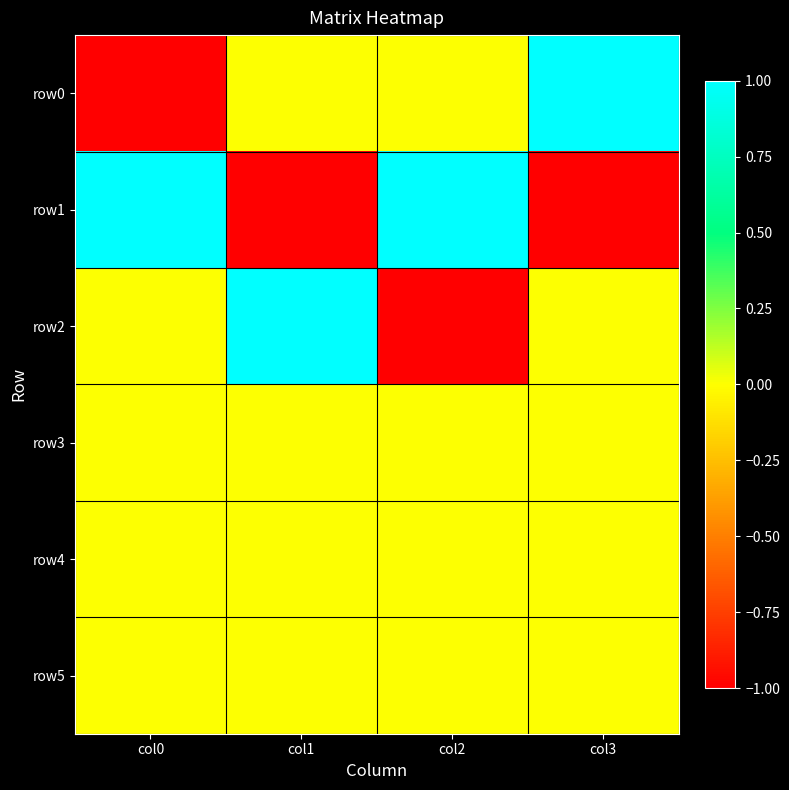

Reading left to right, what are all the values shown in this chart?

row0: col0=-1	col1=0	col2=0	col3=1
row1: col0=1	col1=-1	col2=1	col3=-1
row2: col0=0	col1=1	col2=-1	col3=0
row3: col0=0	col1=0	col2=0	col3=0
row4: col0=0	col1=0	col2=0	col3=0
row5: col0=0	col1=0	col2=0	col3=0